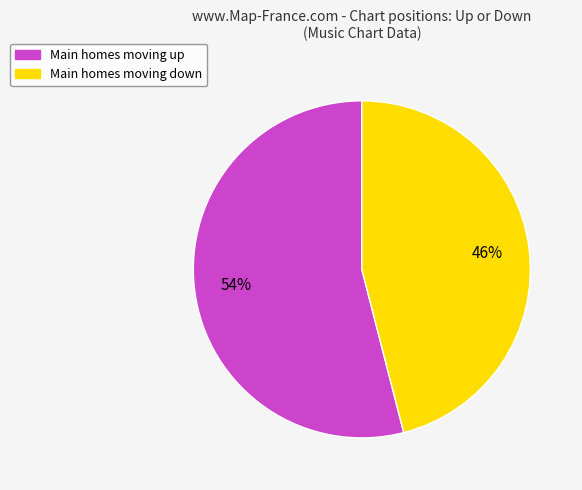

What percentage is the Main homes moving up slice, to the nearest percent?

54%